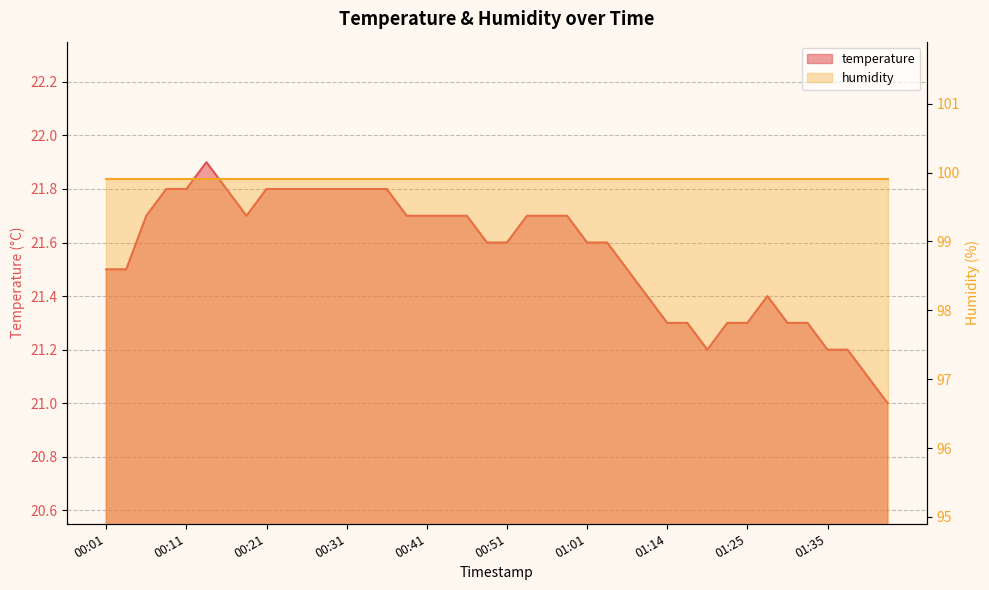

At which category does the chart reach its peak across all series?

00:13